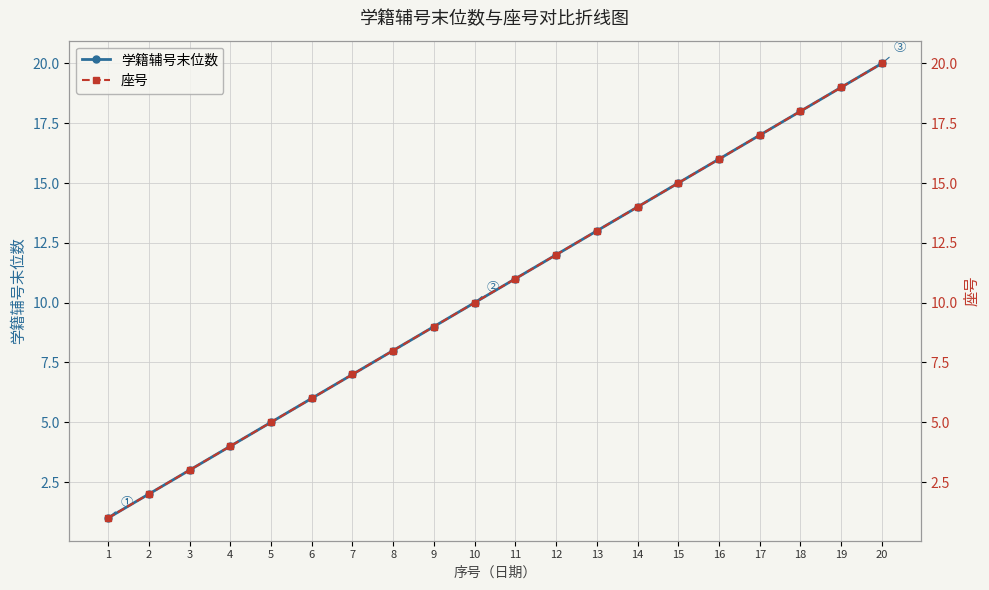

Where is 座号 nearest to the value 10?

10